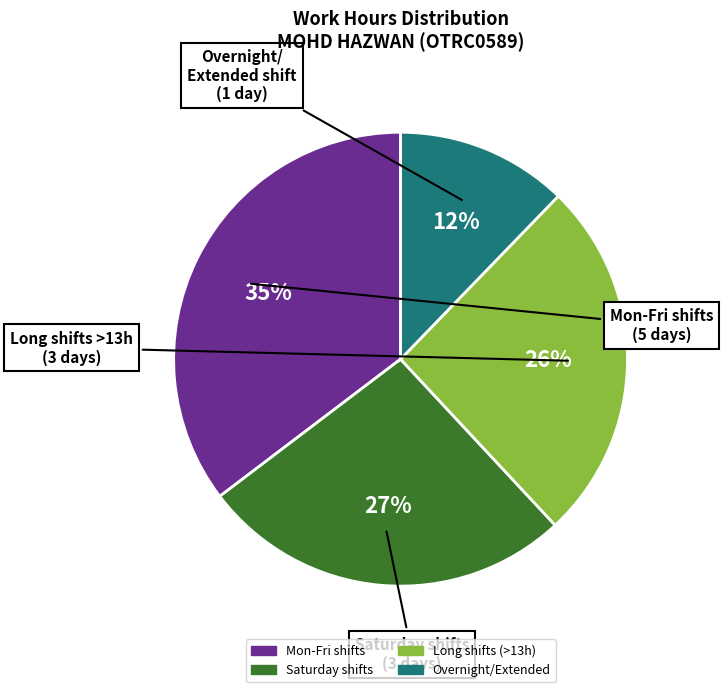

To the nearest percent, what is the average slice percentage?

25%